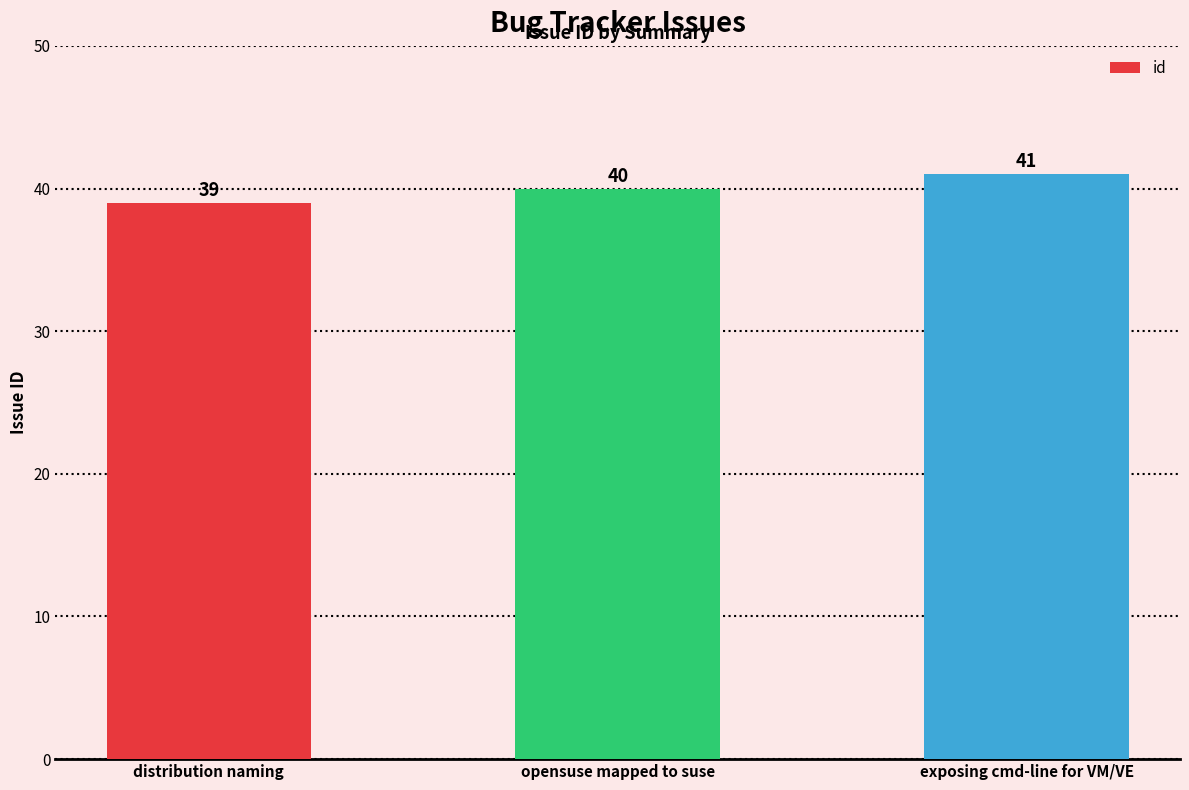

Are the bars grouped side by side (vs. stacked)?

No